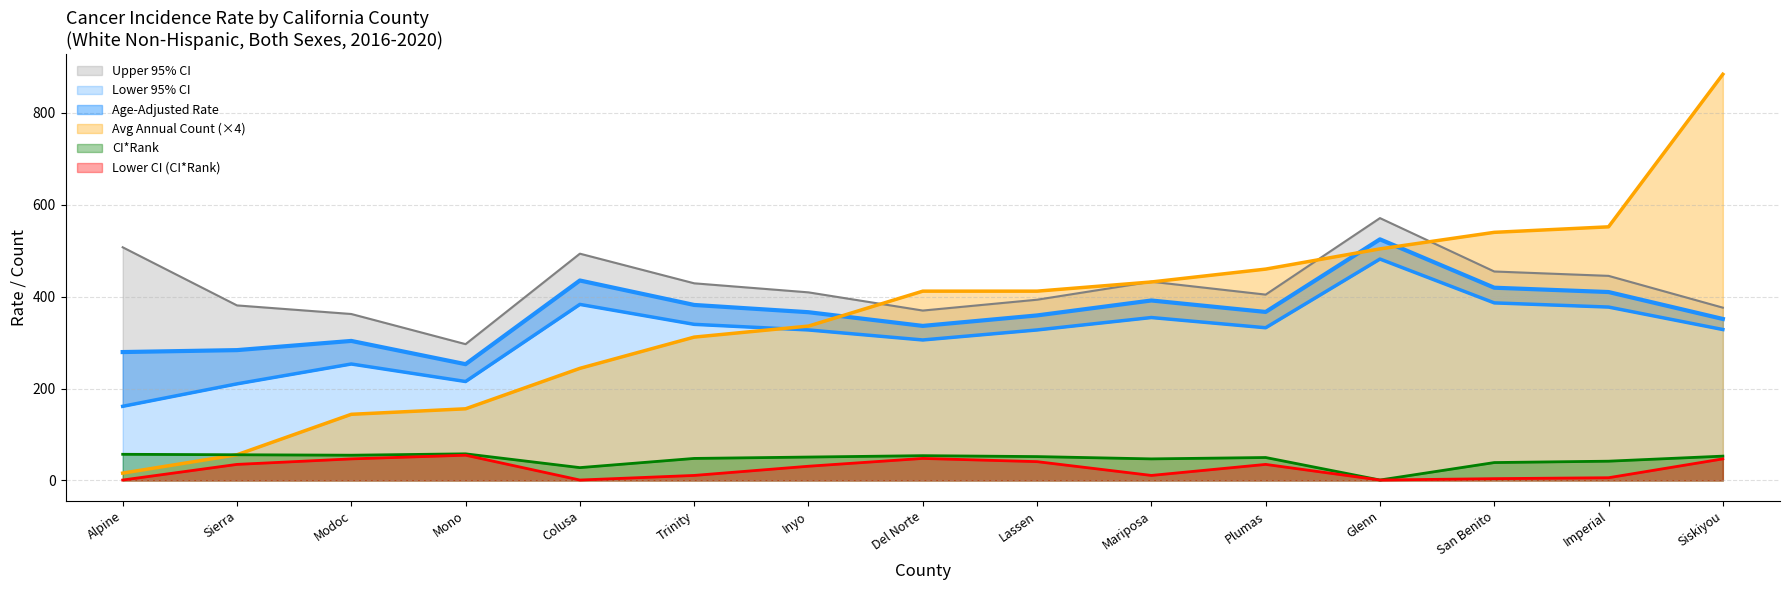

At which label is Lower 95% CI closest to 321?

Inyo